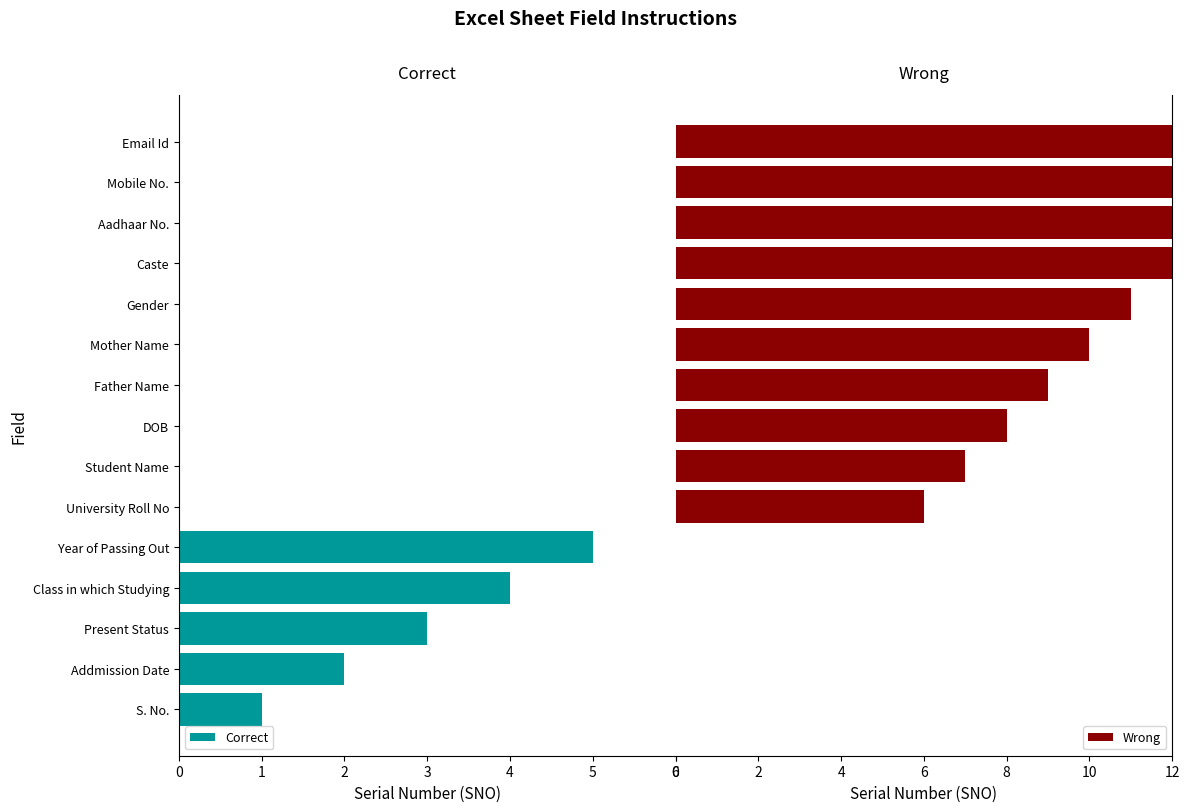

What is the sum of all Wrong values?

105